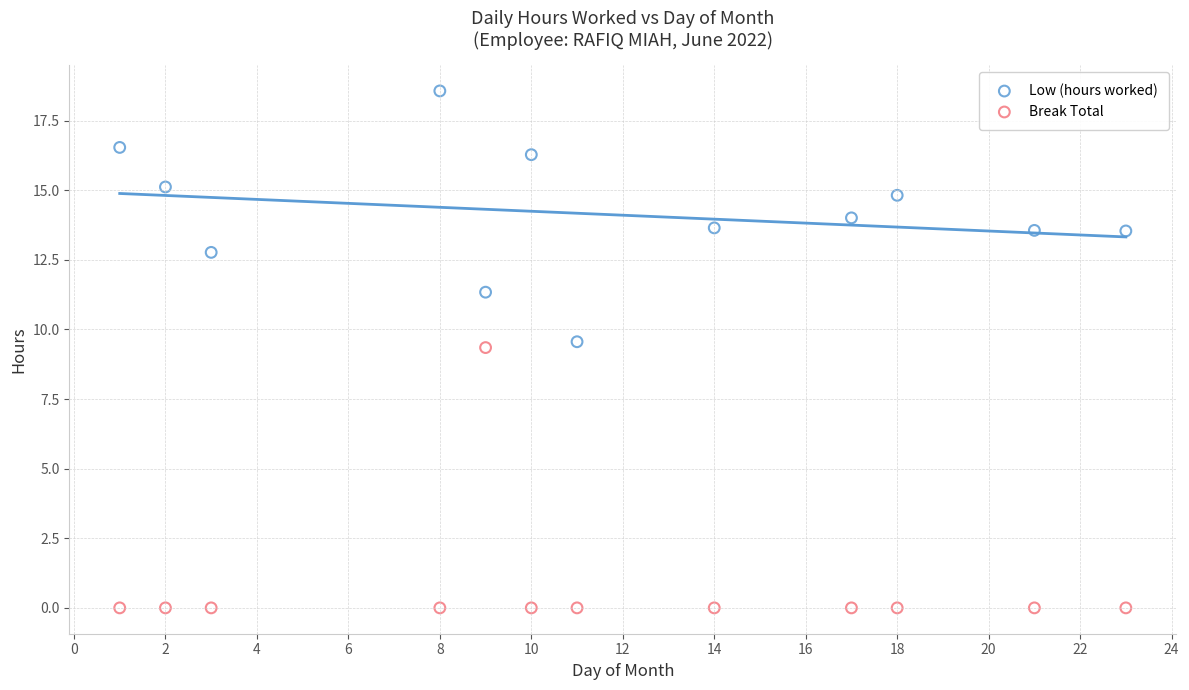

Across all data points, what is the range of X values (max minus min)?

22.0